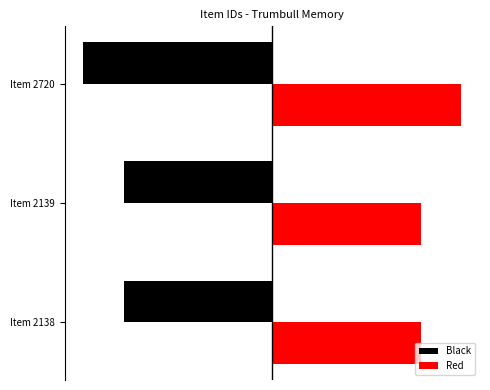

What are all the series names shown in the legend?

Black, Red